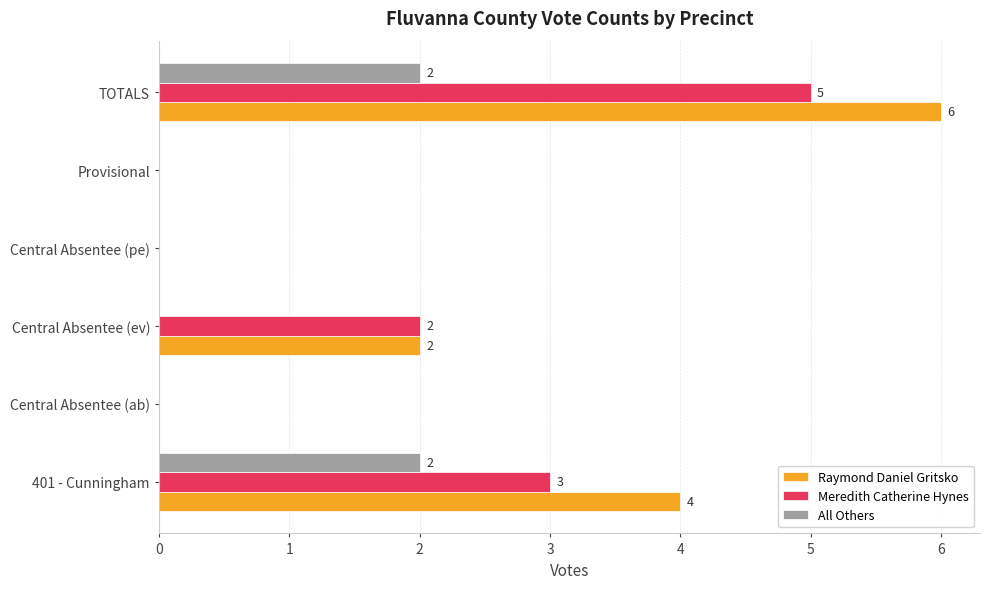

How many categories are shown in the chart?

6